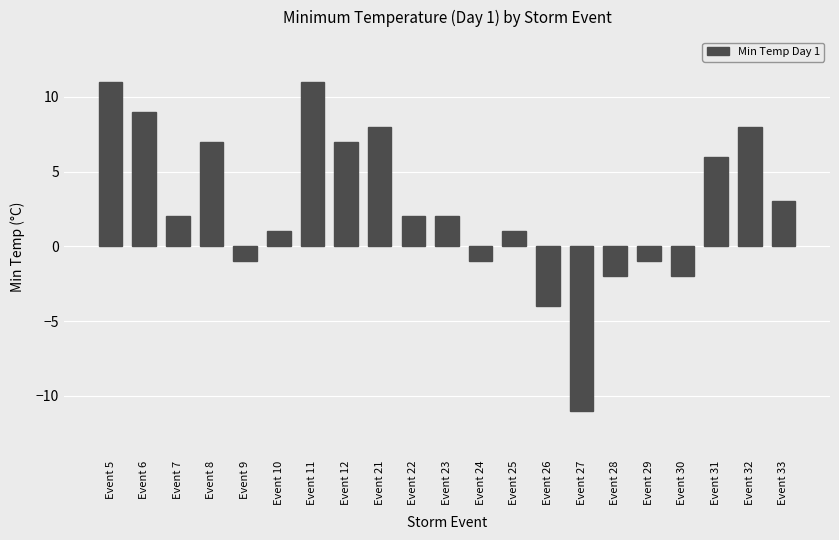

The chart shows a value of 7 at Event 12. True or false?

True